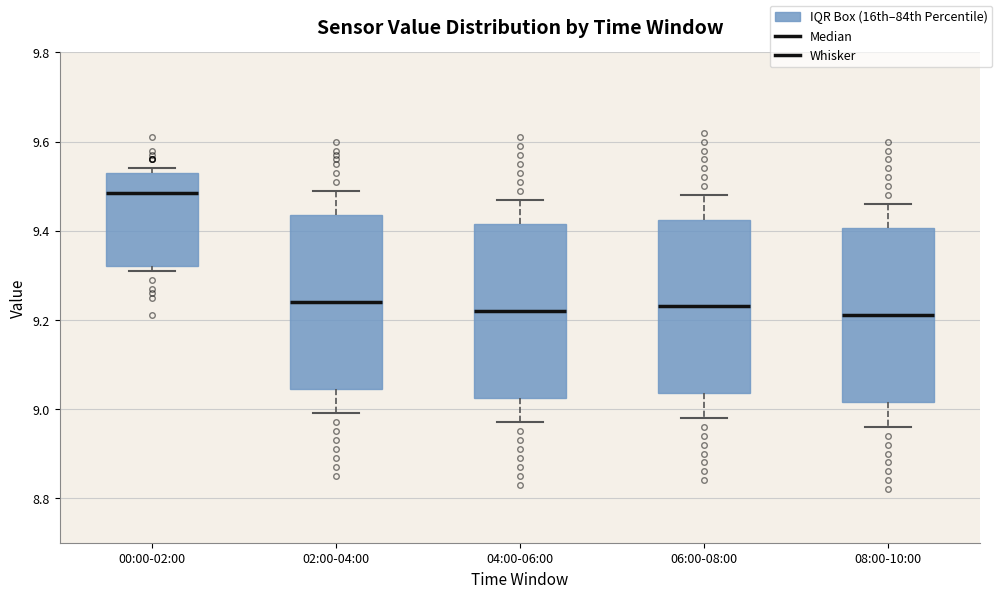

Reading left to right, read every box against the y-axis: the position of its median line, the range the box covers, and the ends of its whiskers. The values are not printed on the chart, so give them approximately, as read against the axis.

00:00-02:00: median 9.48, box 9.32 to 9.54, whiskers 9.32 (just below the box's lower edge) to 9.54 (just above the box's upper edge)
02:00-04:00: median 9.24, box 9.04 to 9.44, whiskers 9.00 to 9.50
04:00-06:00: median 9.22, box 9.02 to 9.42, whiskers 8.98 to 9.48
06:00-08:00: median 9.24, box 9.04 to 9.42, whiskers 8.98 to 9.48
08:00-10:00: median 9.22, box 9.02 to 9.40, whiskers 8.96 to 9.46